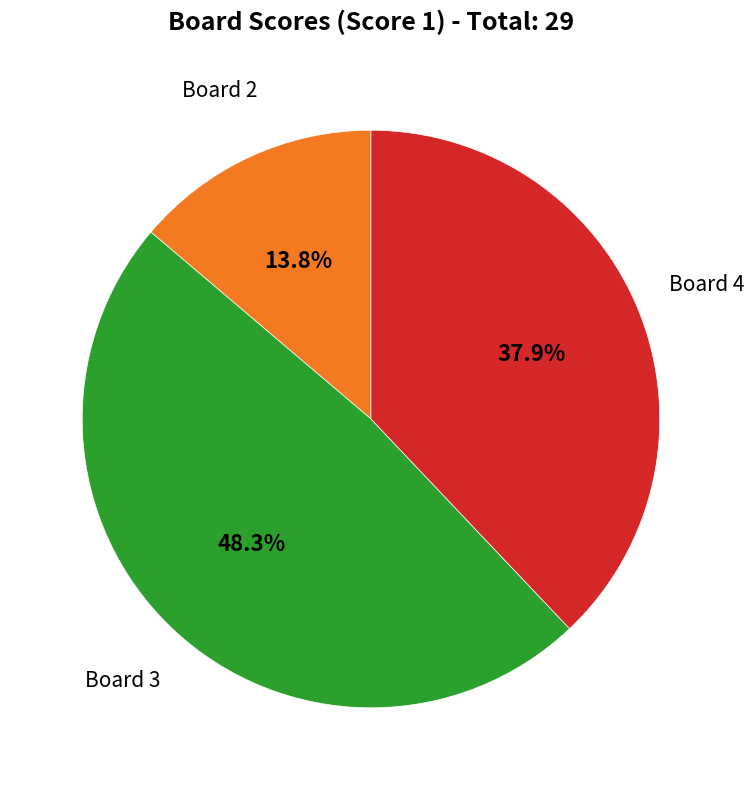

Which category has the smallest portion of the pie?

Board 2